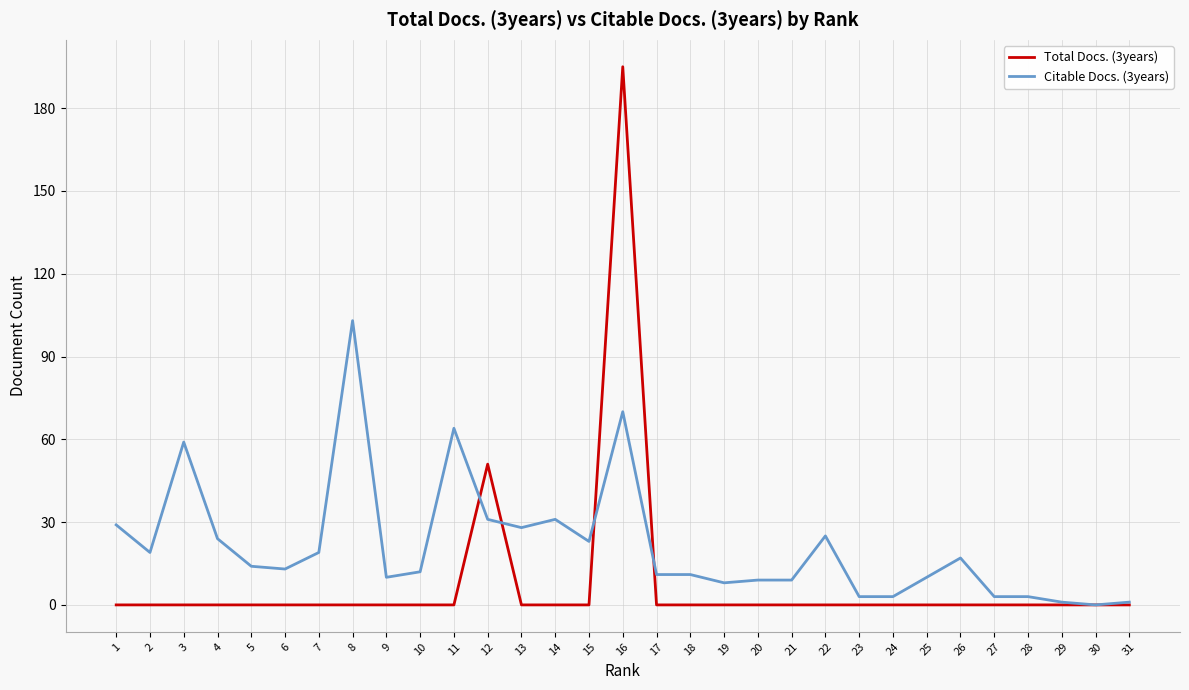

At which category is the sum across all series the highest?

16